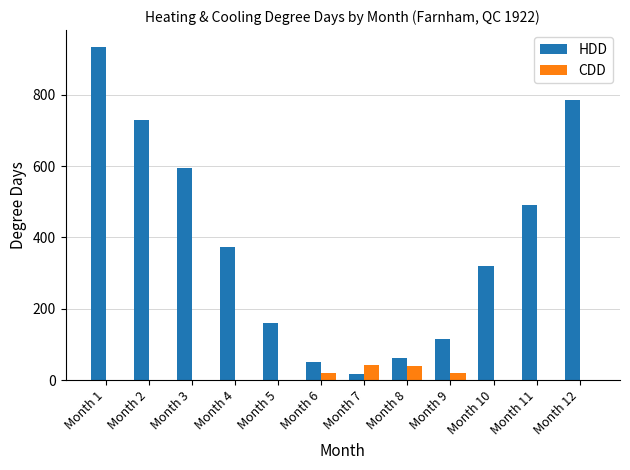

How many values in the CDD series exceed 0?

6